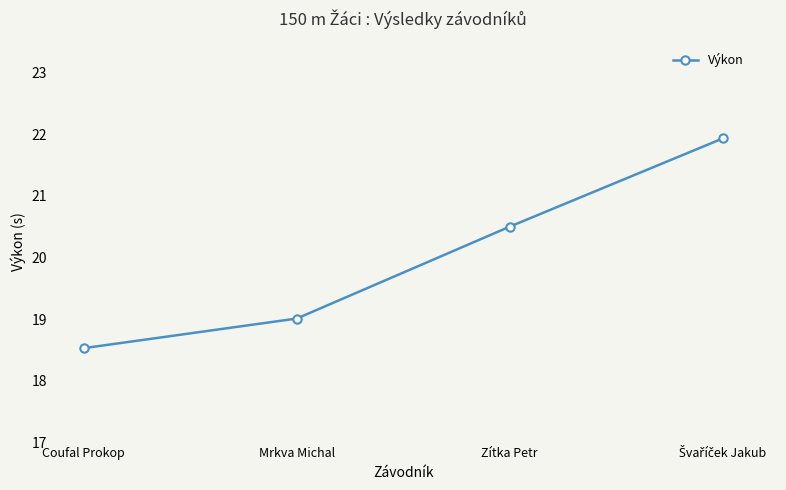

True or false: the data has more than 1 interior local peaks.

False